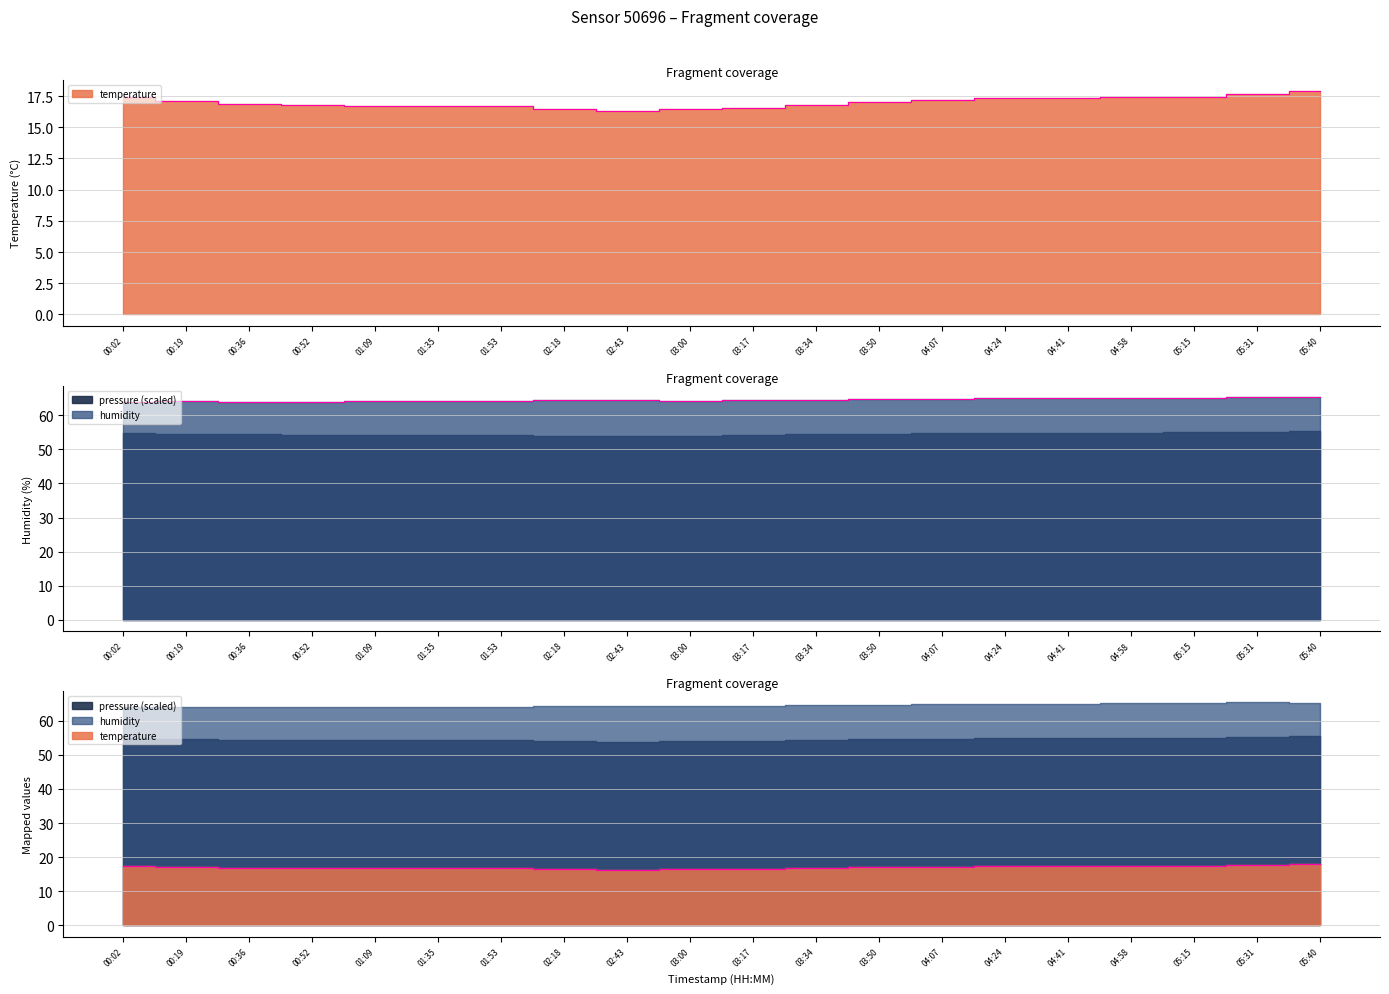

The temperature series shows 16.8 at 03:34. True or false?

True